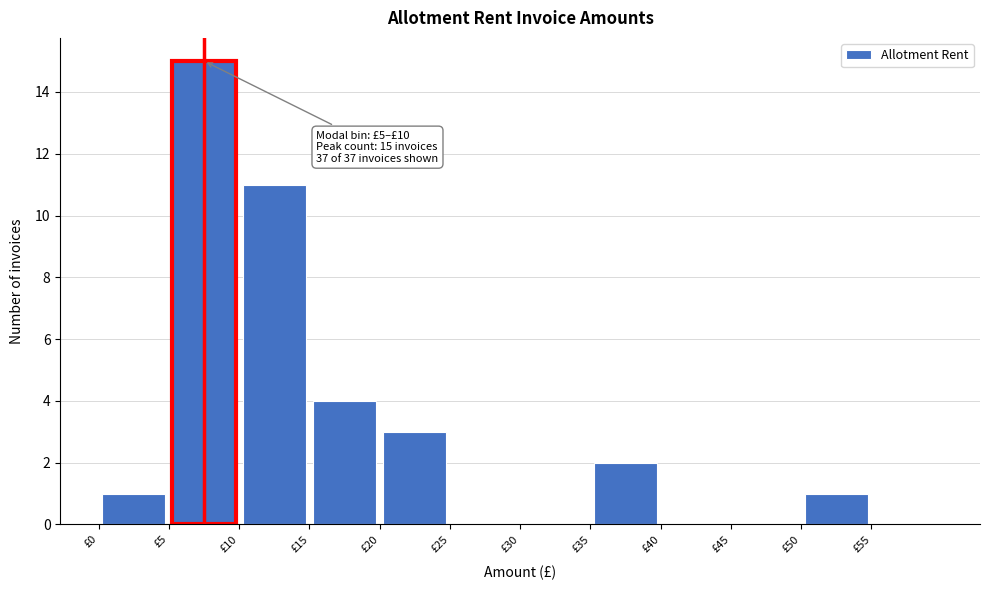

Over which range of the x-axis is the bar tallest?

5 to 10